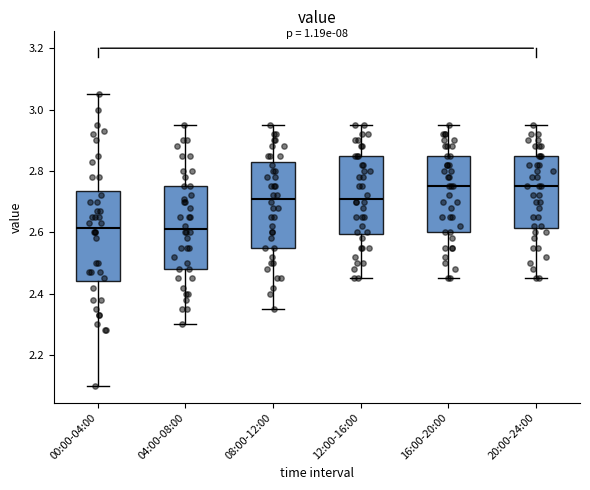

Where does the median line of the box for 00:00-04:00 sit on the y-axis? The values are not printed on the chart, so give them approximately, as read against the axis.

2.62